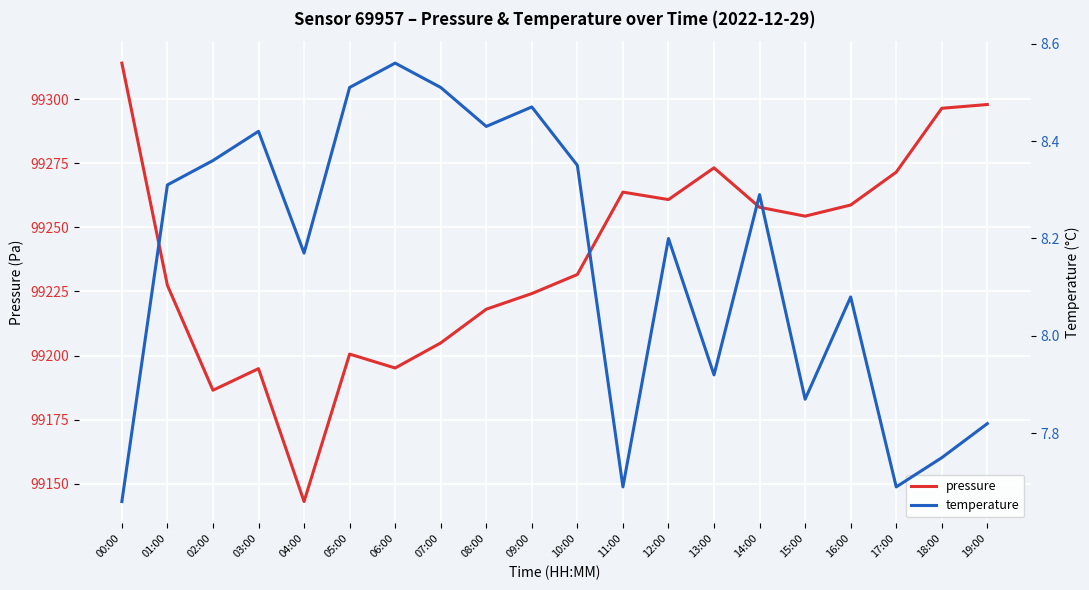

At which label does pressure first exceed 99254?

00:00